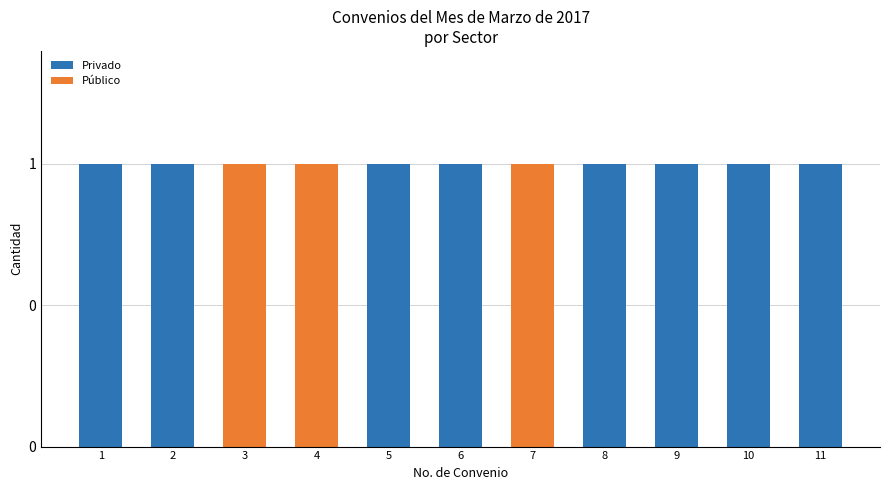

True or false: Privado has a value of 1 at 5.

True